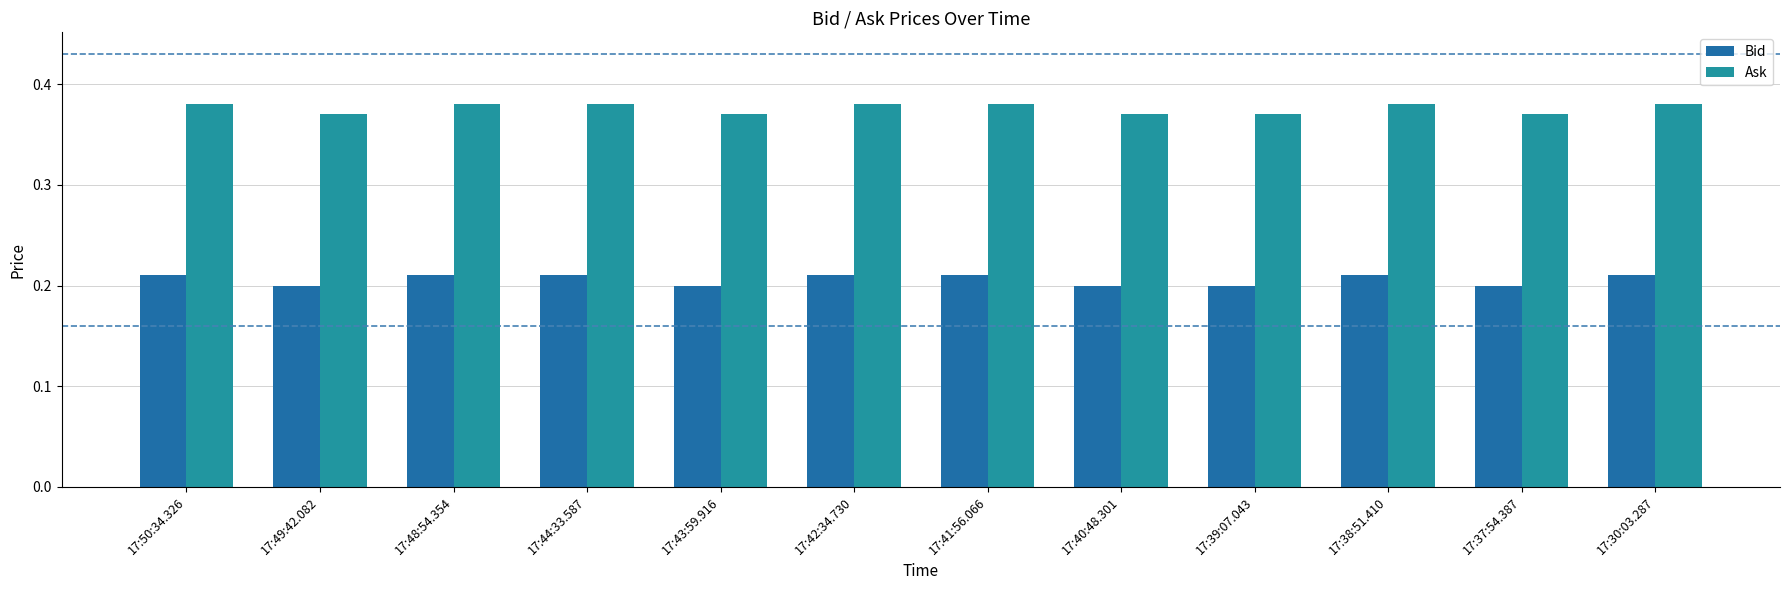

List the series in order of their peak value, lowest first.

Bid, Ask